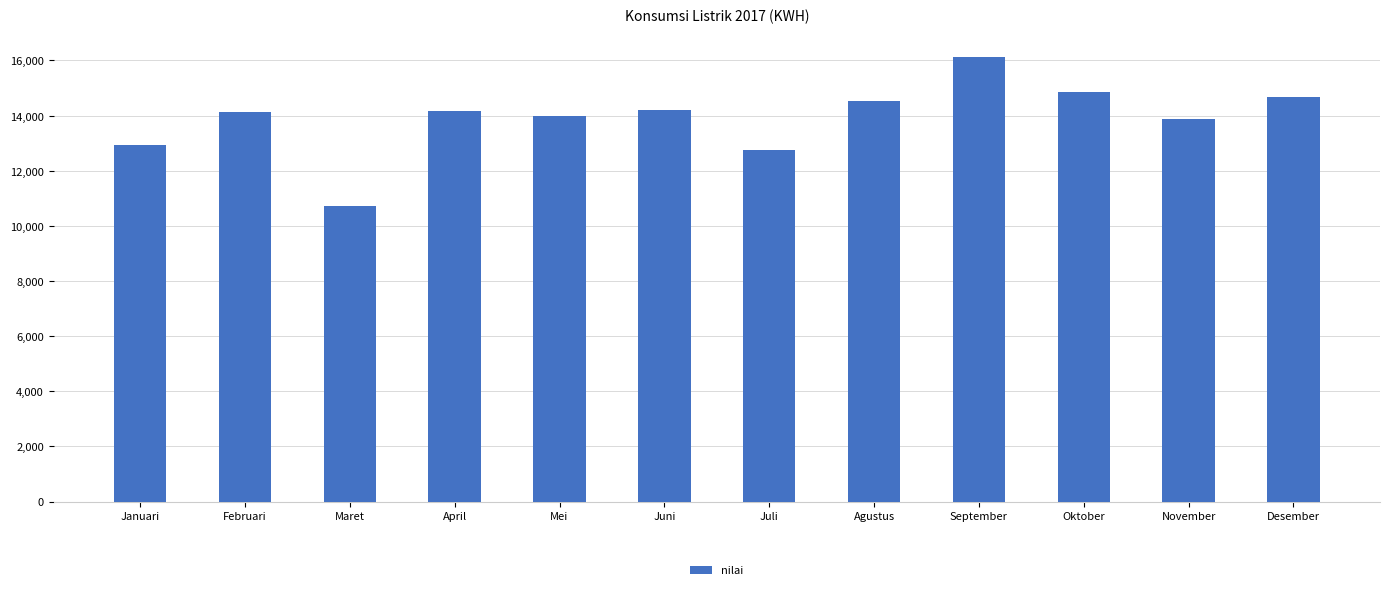

What is the minimum value shown in the chart?

10711